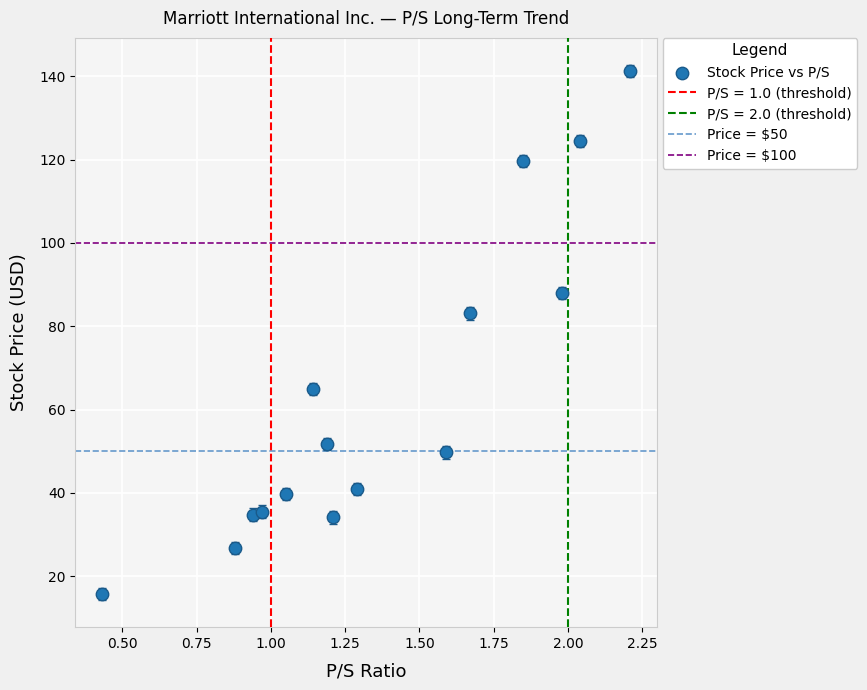

What is the range of X values (max minus min)?

1.8